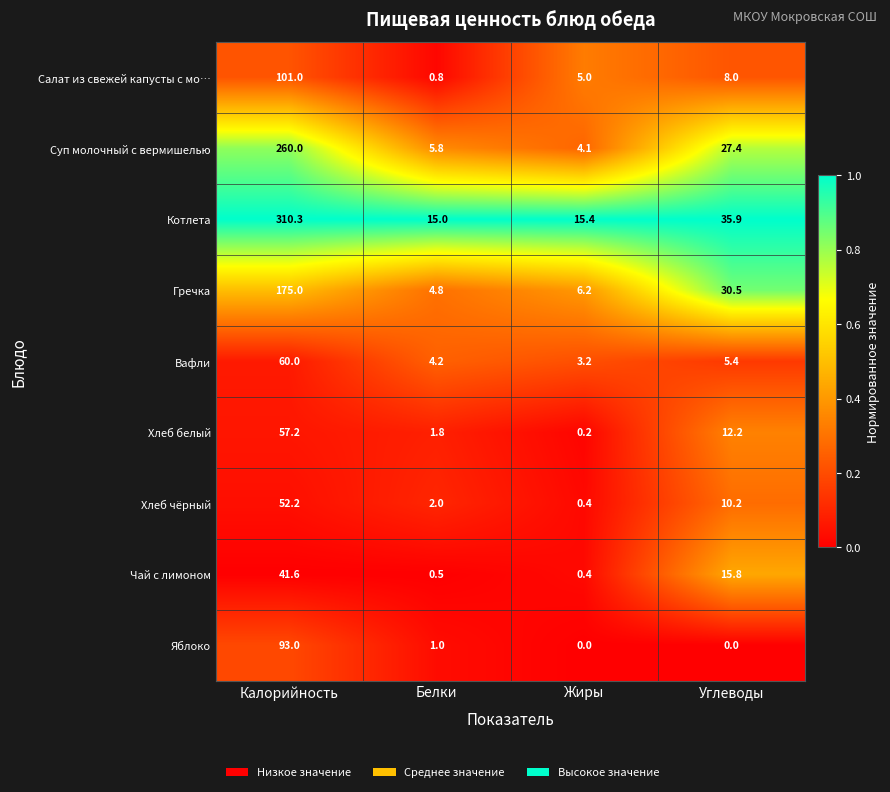

What is the sum of the Котлета values at Углеводы and Калорийность?

346.2